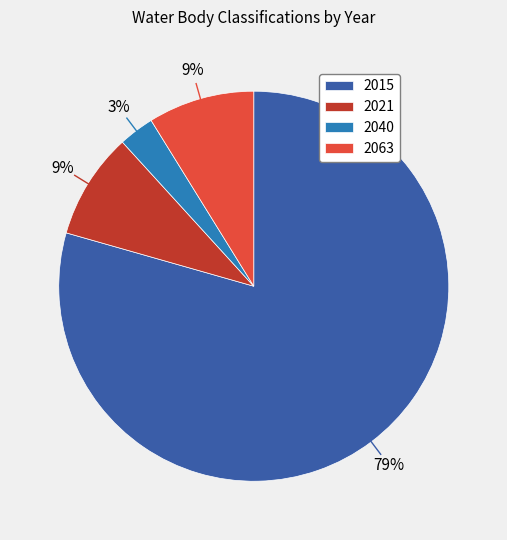

Is the sum of 2021 and 2015 greater than half?

Yes